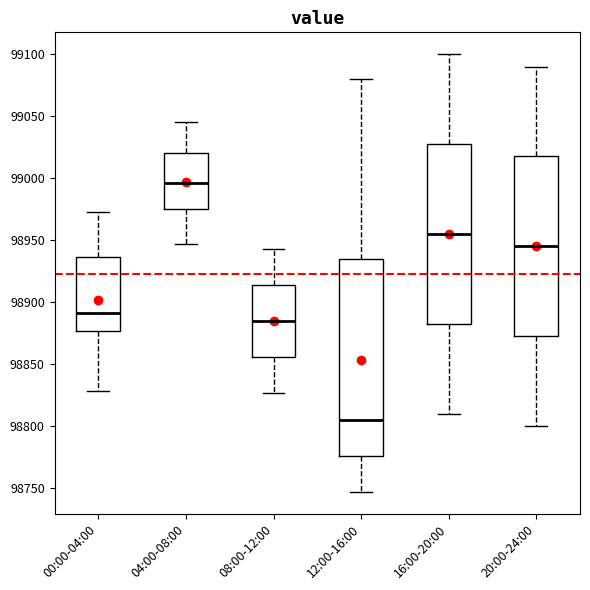

Reading left to right, read every box against the y-axis: the position of its median line, the range the box covers, and the ends of its whiskers. The values are not printed on the chart, so give them approximately, as read against the axis.

00:00-04:00: median 98890, box 98875 to 98935, whiskers 98830 to 98975
04:00-08:00: median 98995, box 98975 to 99020, whiskers 98945 to 99045
08:00-12:00: median 98885, box 98855 to 98915, whiskers 98825 to 98945
12:00-16:00: median 98805, box 98775 to 98935, whiskers 98745 to 99080
16:00-20:00: median 98955, box 98885 to 99030, whiskers 98810 to 99100
20:00-24:00: median 98945, box 98875 to 99020, whiskers 98800 to 99090